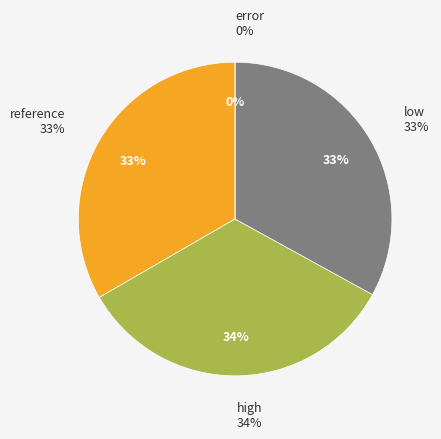

To the nearest percent, what portion does low represent?

33%